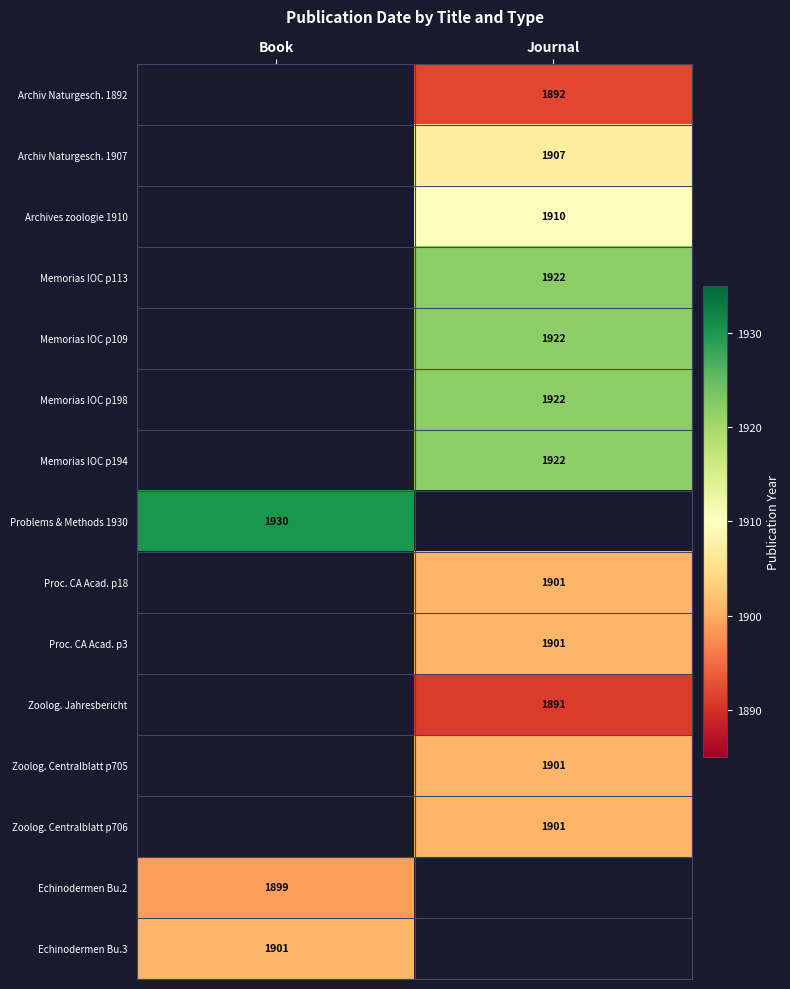

Which has a higher value, Journal or Book?

Book